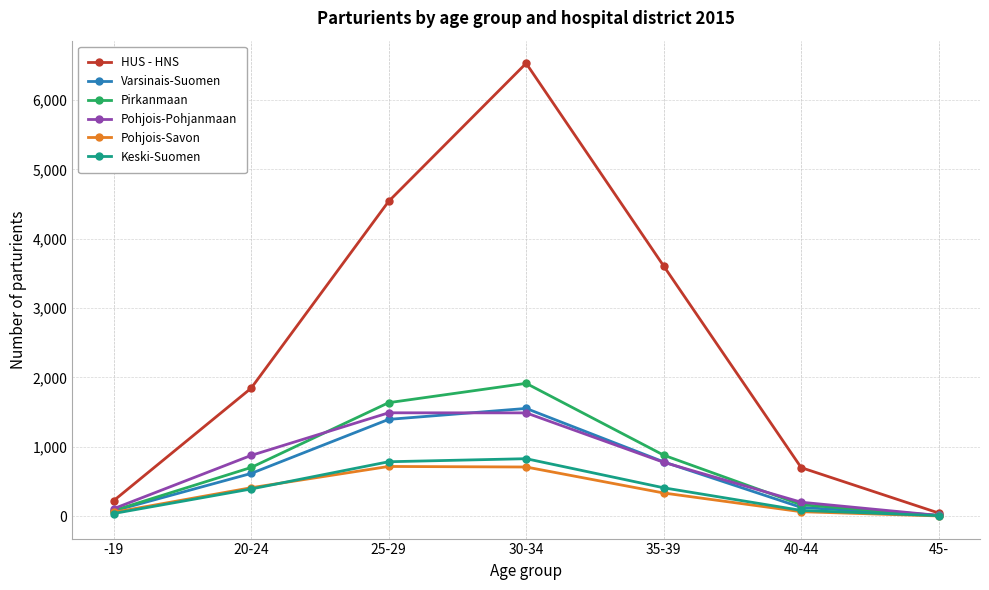

Where is the first local maximum for Varsinais-Suomen?

30-34